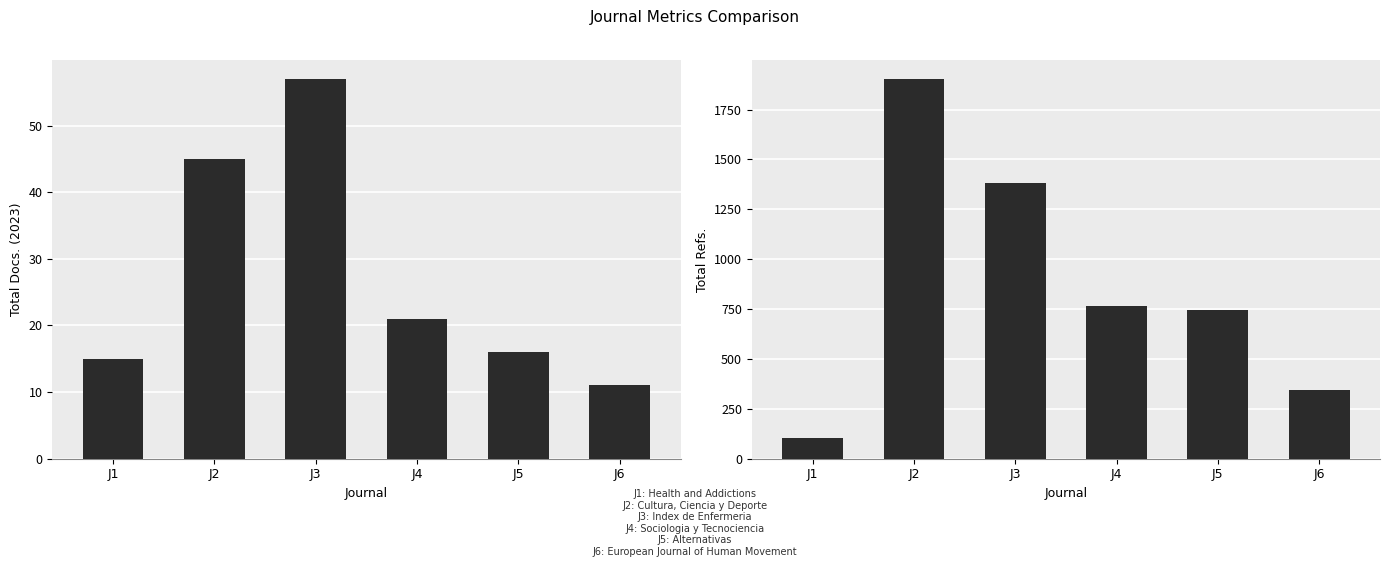

What is the minimum value for Total Refs.?

103